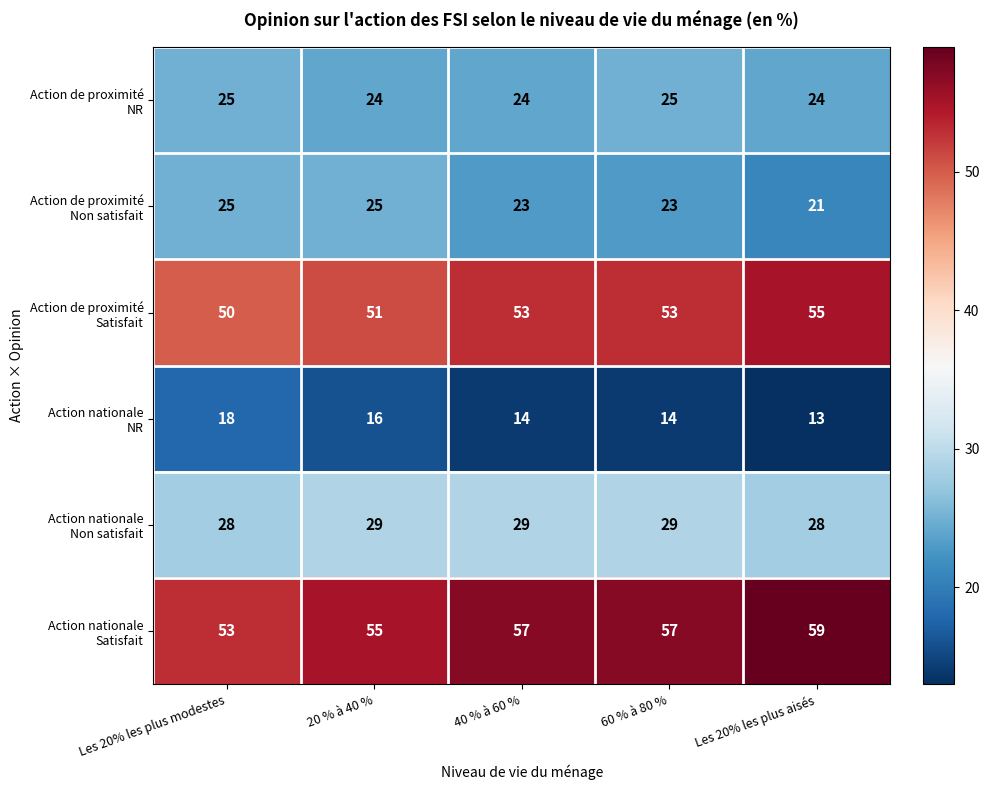

Which label corresponds to the smallest value in the chart?

Les 20% les plus aisés